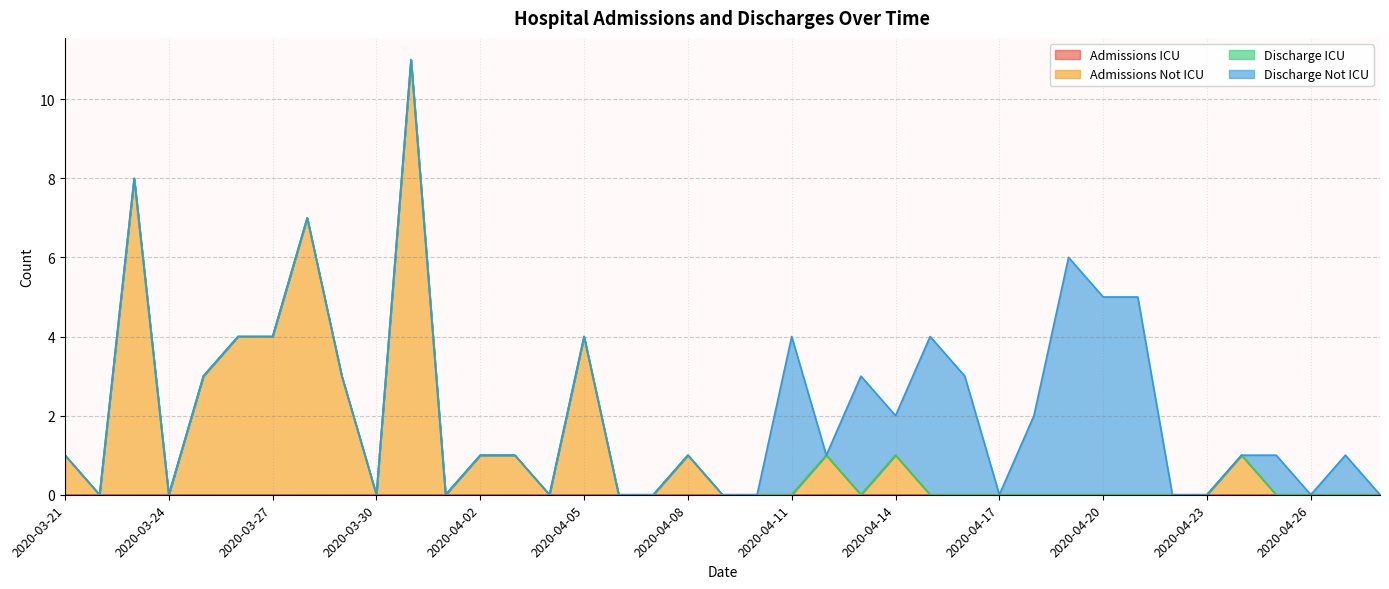

Does the chart display data point markers on the line(s)?

No